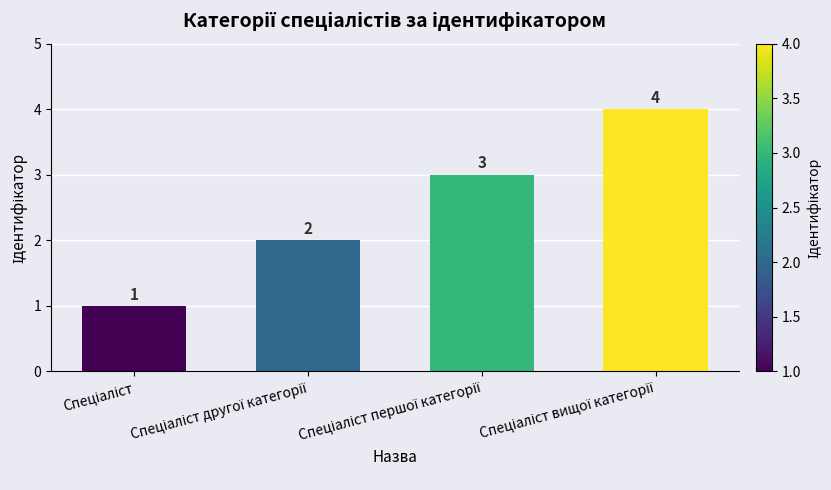

How many values are between 2 and 4?

3